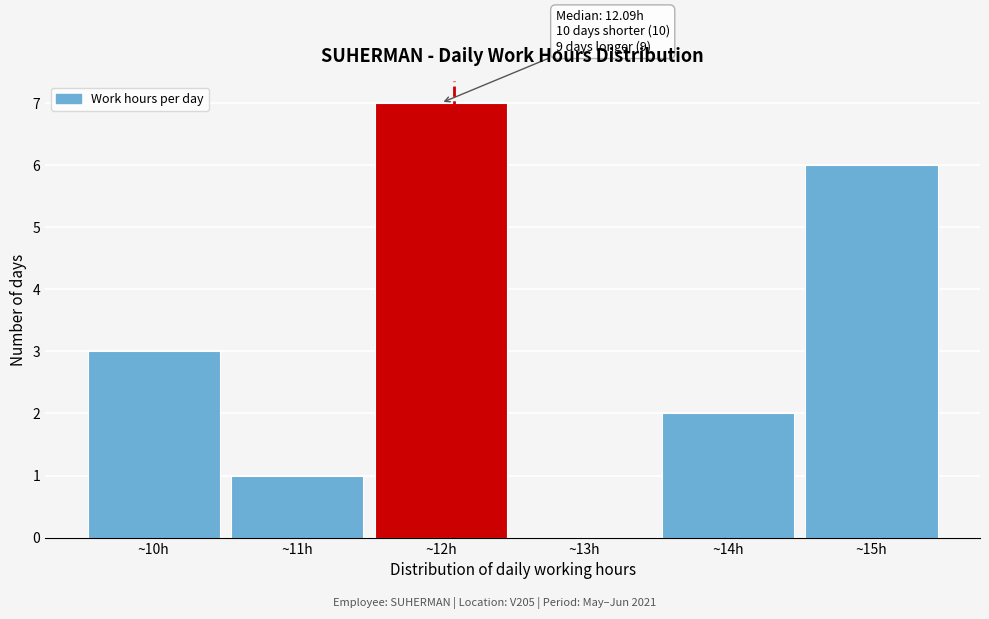

Over which range of the x-axis is the bar tallest?

11.5 to 12.5